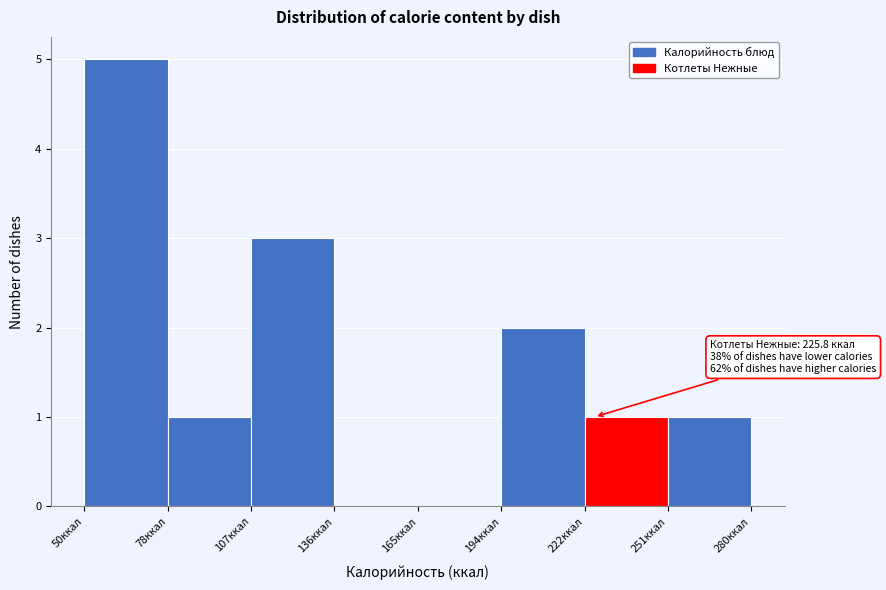

Which range on the x-axis has the tallest bar?

50 to 80